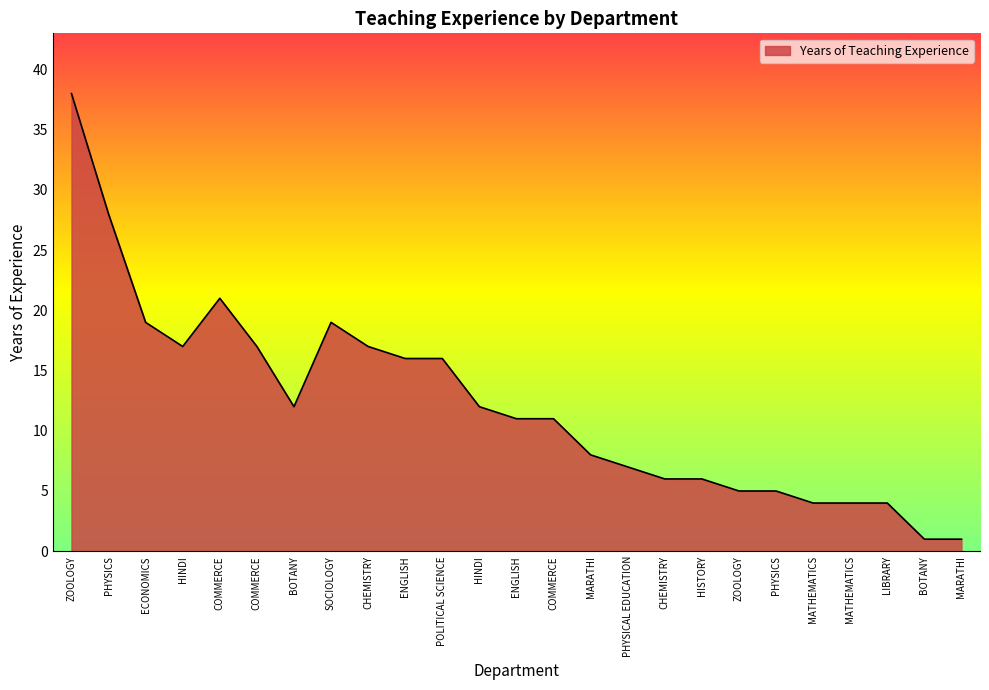

Rank the categories by value from highest to lowest.

ZOOLOGY, PHYSICS, COMMERCE, ECONOMICS, SOCIOLOGY, HINDI, COMMERCE, CHEMISTRY, ENGLISH, POLITICAL SCIENCE, BOTANY, HINDI, ENGLISH, COMMERCE, MARATHI, PHYSICAL EDUCATION, CHEMISTRY, HISTORY, ZOOLOGY, PHYSICS, MATHEMATICS, MATHEMATICS, LIBRARY, BOTANY, MARATHI